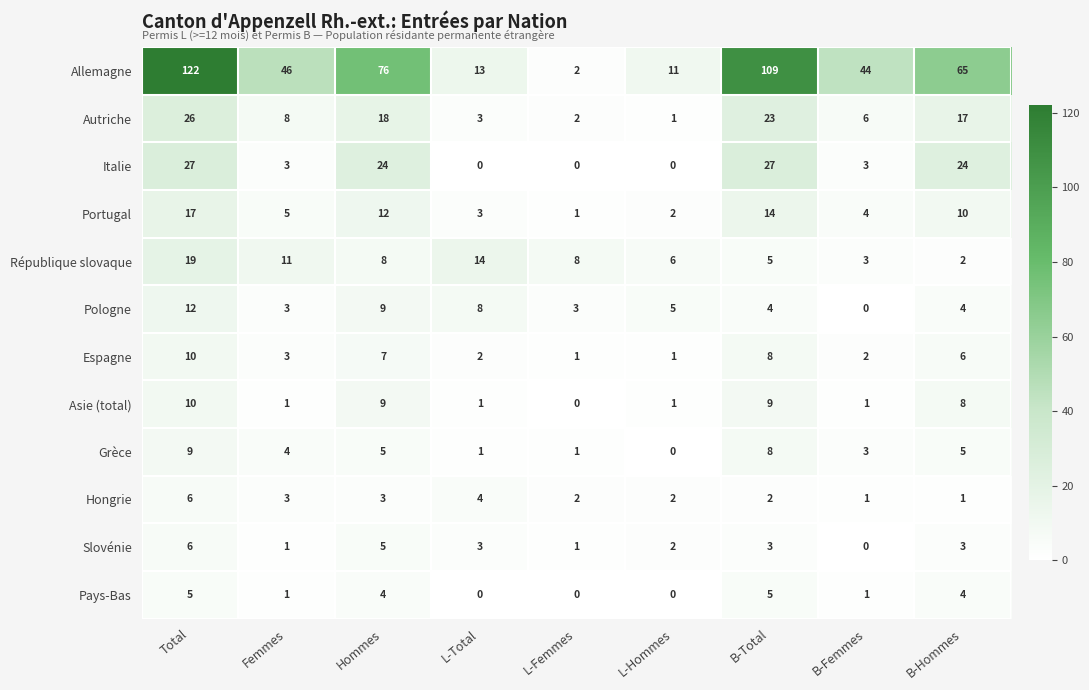

What is the total value across all series at Hommes?

180